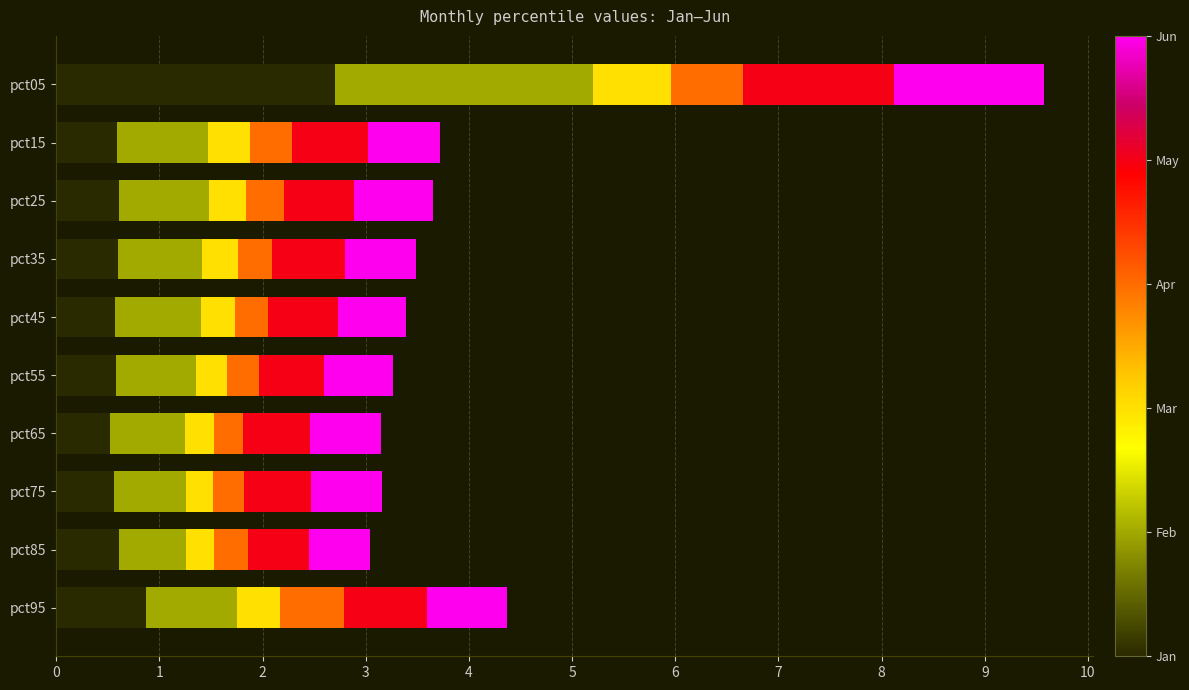

At which category is the sum across all series the highest?

pct05